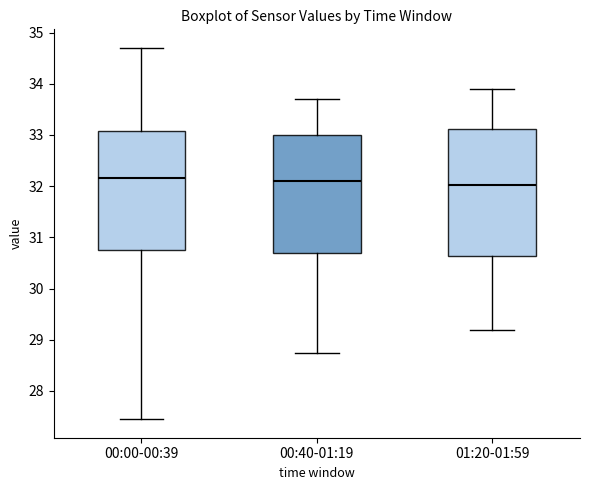

Reading left to right, transcribe this box plot: for each box, give where its median line is, the range the box spans, and where its two whiskers end, as read against the y-axis. The values are not printed on the chart, so give them approximately, as read against the axis.

00:00-00:39: median 32.2, box 30.8 to 33.1, whiskers 27.5 to 34.7
00:40-01:19: median 32.1, box 30.7 to 33.0, whiskers 28.8 to 33.7
01:20-01:59: median 32.0, box 30.6 to 33.1, whiskers 29.2 to 33.9